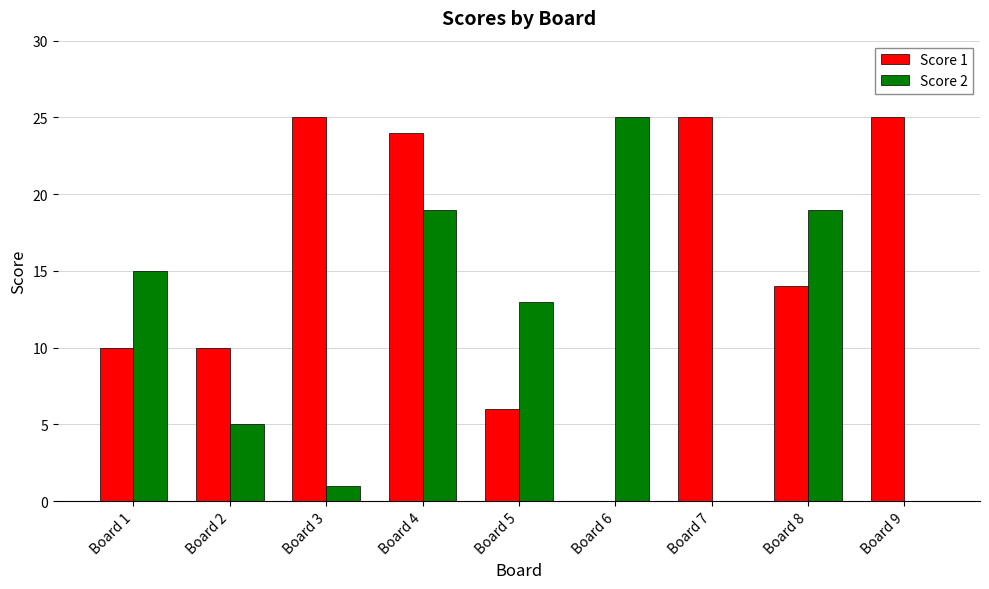

What is the average value of the Score 1 series?

15